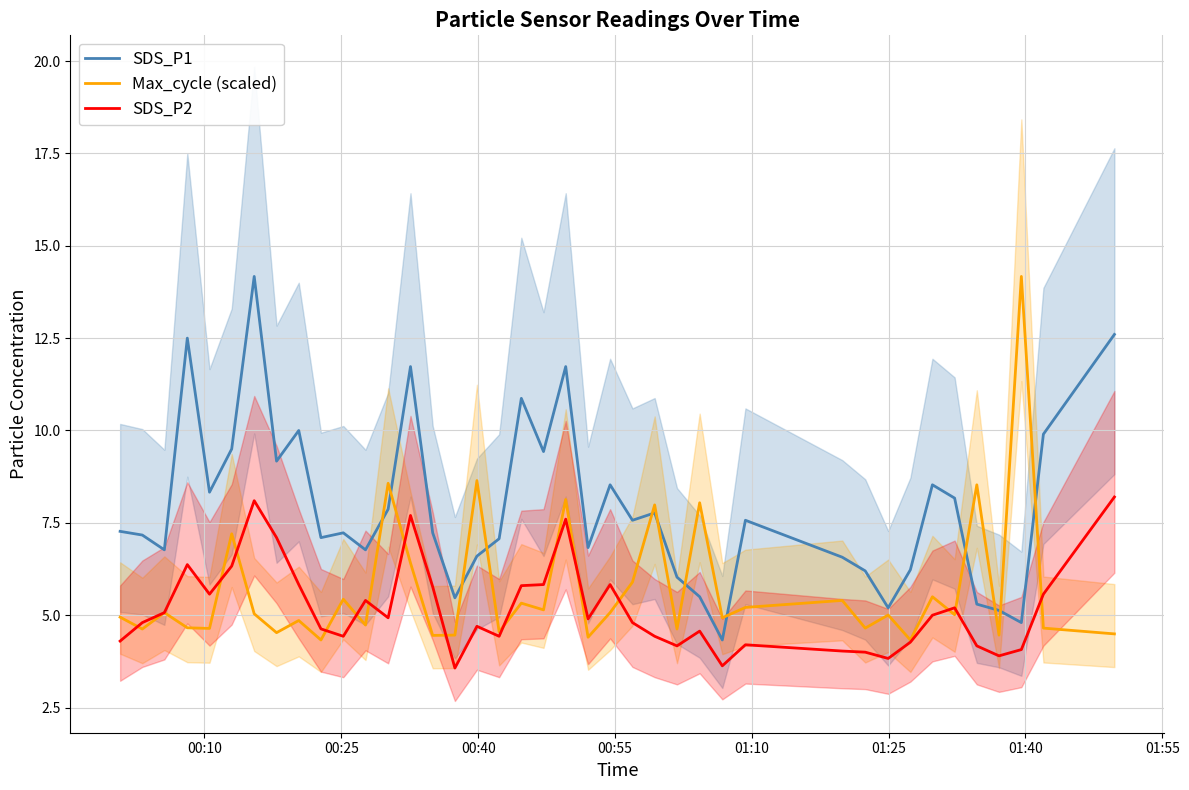

Which series has the widest spread of values?

SDS_P1